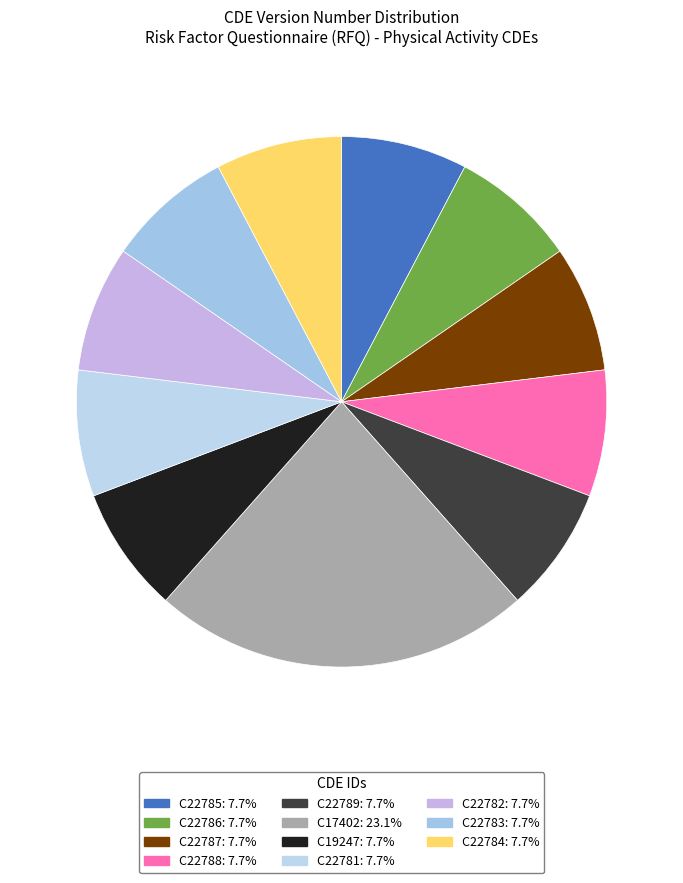

Does C22786 represent more than half of the total?

No